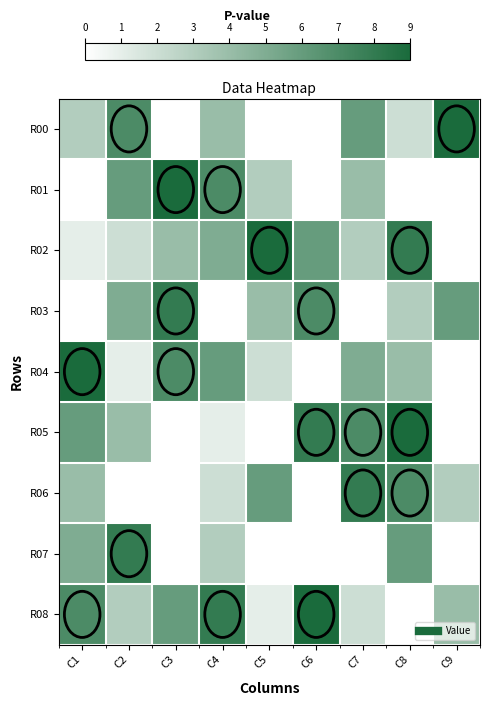

How many data points in R06 are above 3?

4